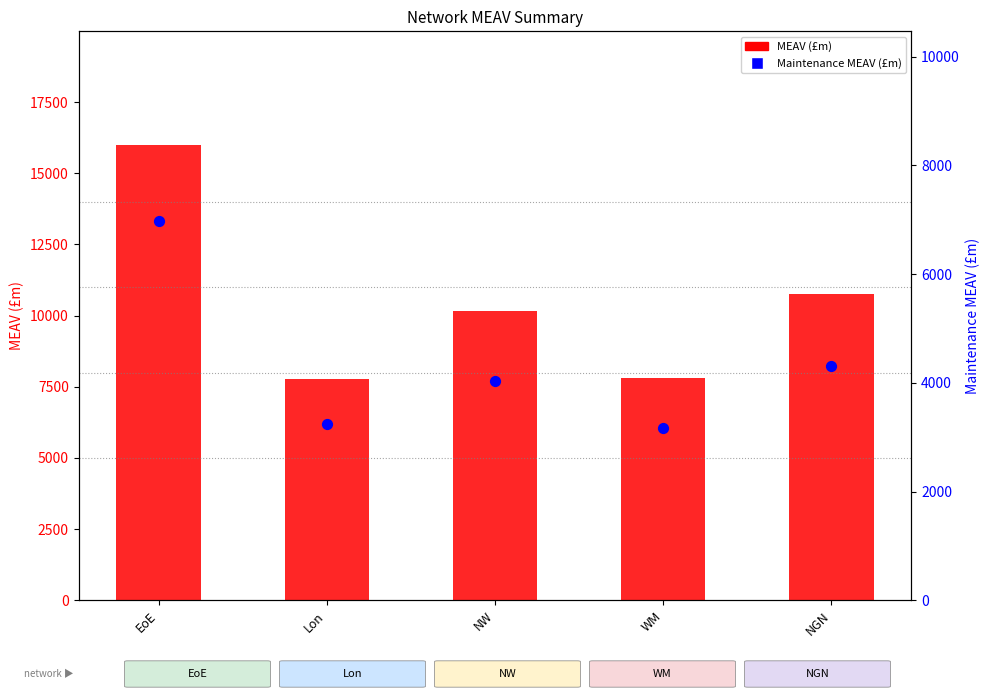

At which category is the sum across all series the highest?

EoE